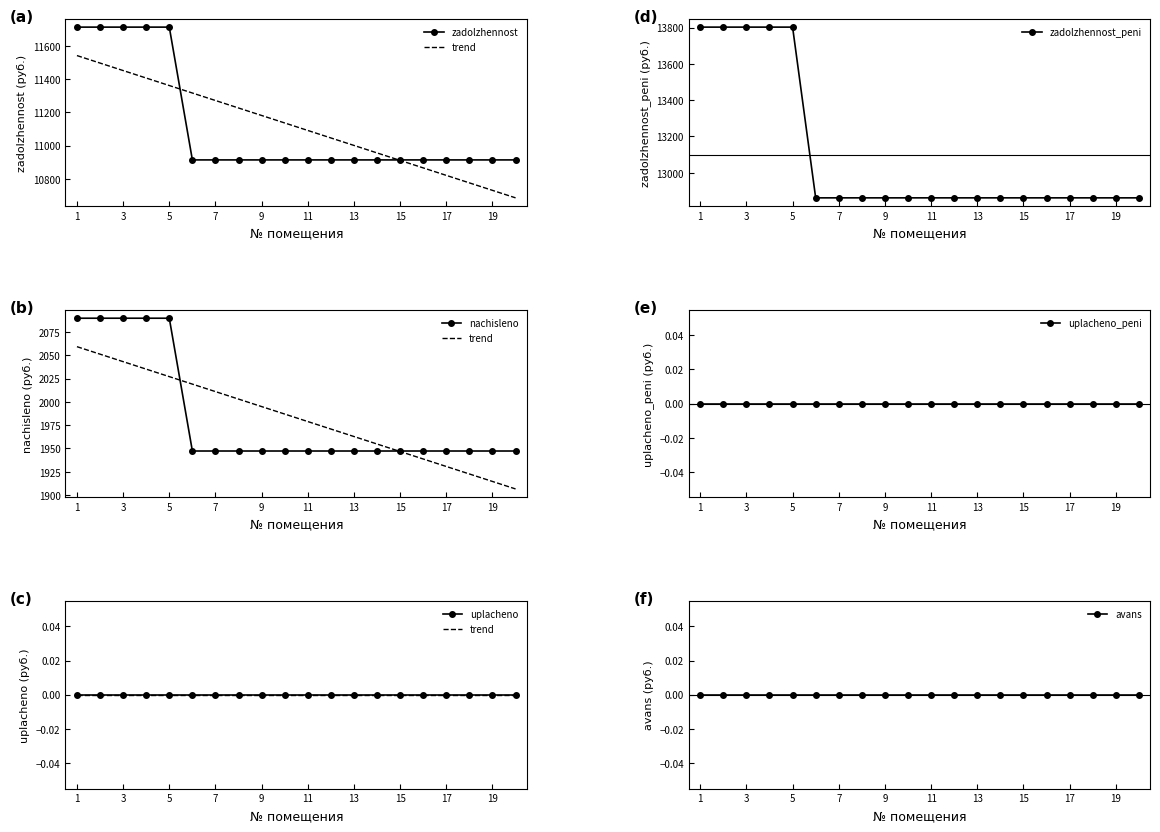

What is the average value of the zadolzhennost_peni series?

13096.8